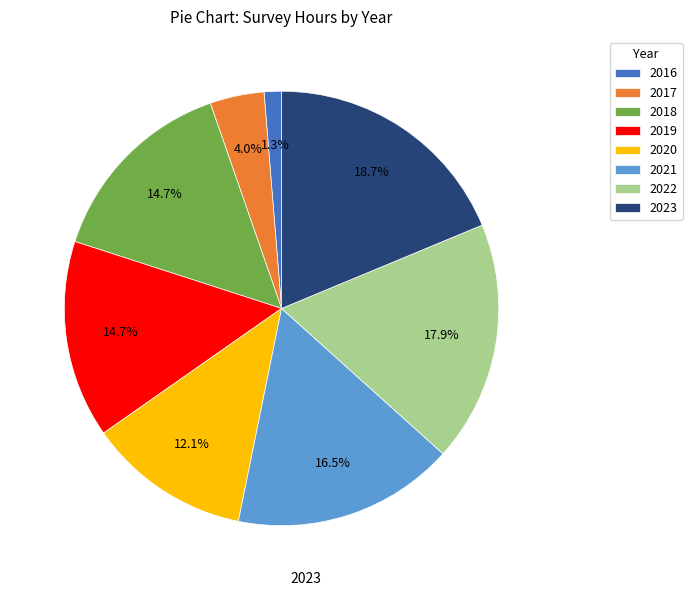

Approximately how many times larger is the value at 2023 compared to 2021?

1.1